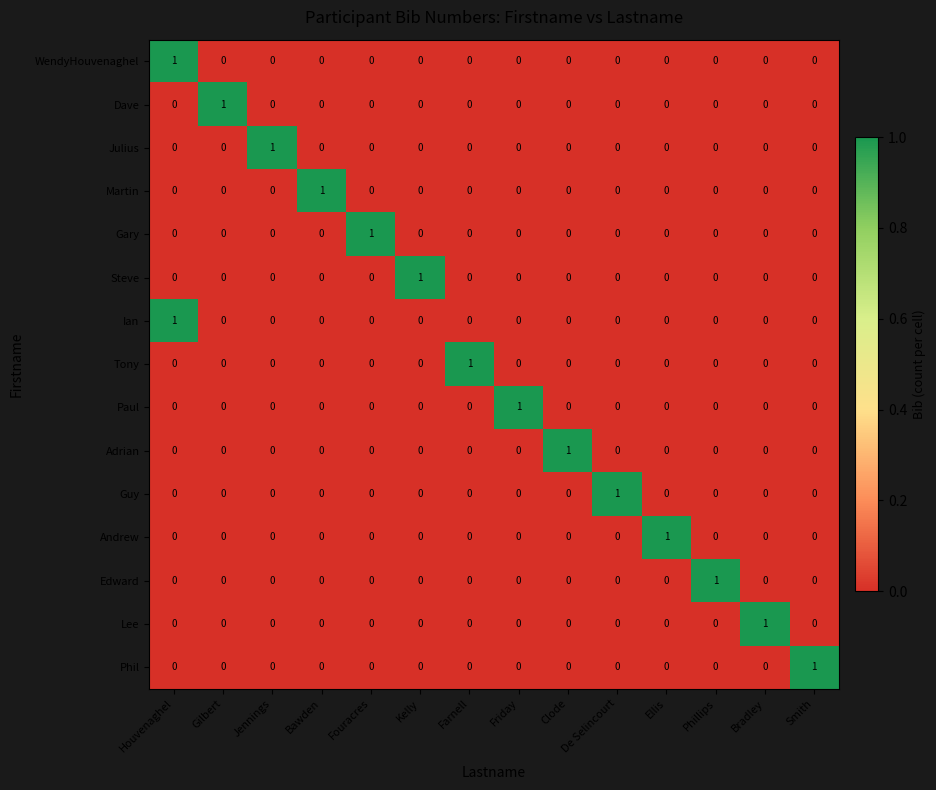

The value of Lee at Kelly is 0. True or false?

True